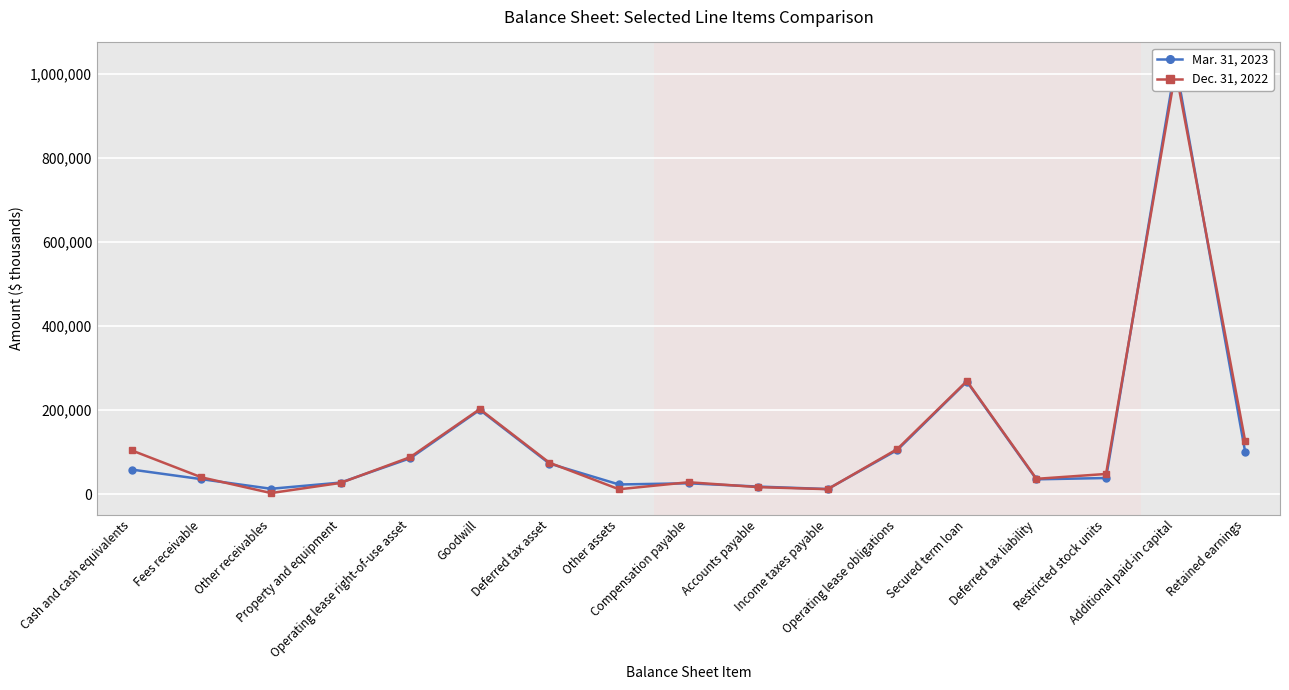

What are all the series names shown in the legend?

Mar. 31, 2023, Dec. 31, 2022